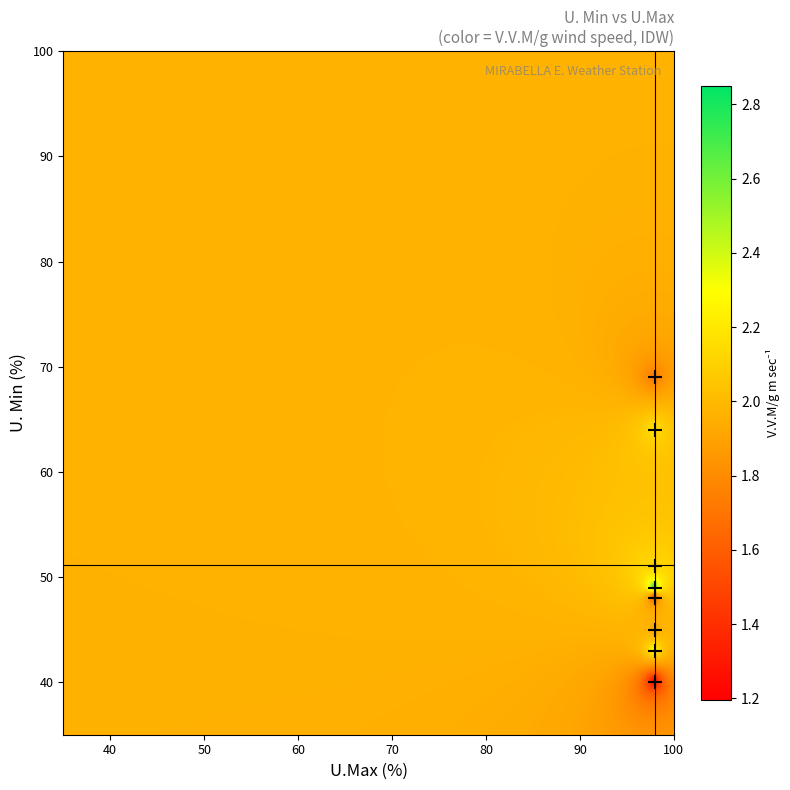

Which label corresponds to the largest value in the chart?

U.Max